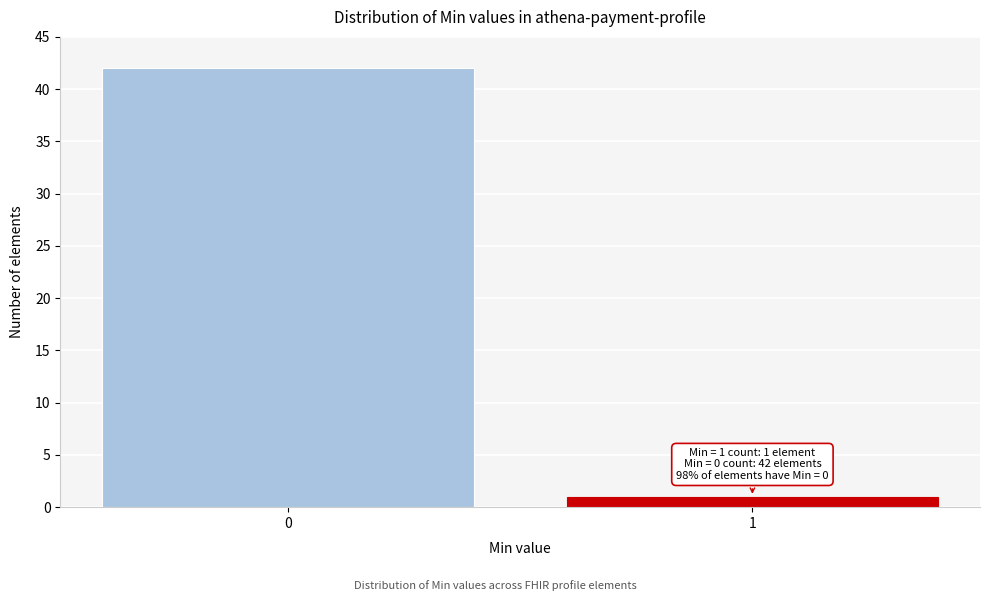

Reading left to right, extract all data points from this chart.

0=42	1=1